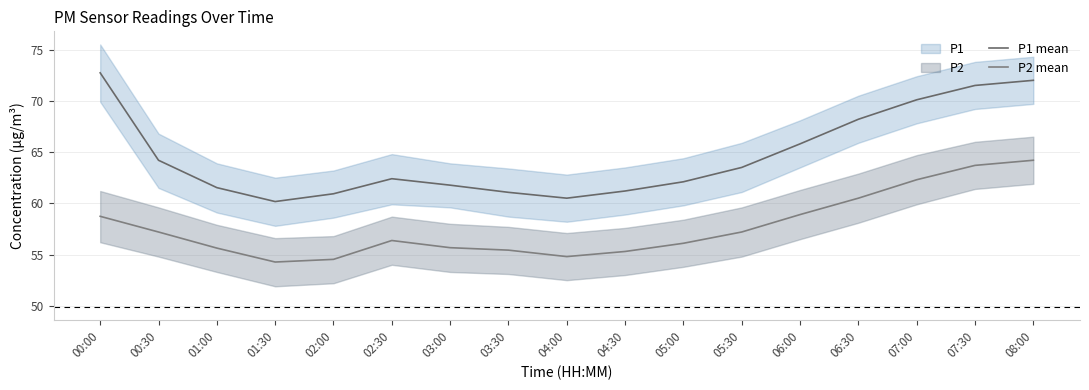

Which category has the highest value across all series?

00:00